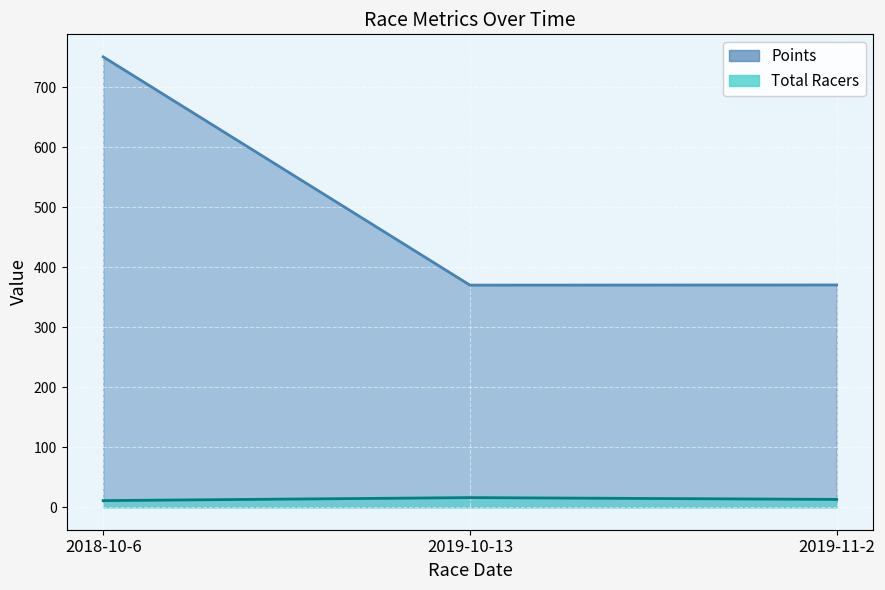

Does the chart display data point markers on the line(s)?

No